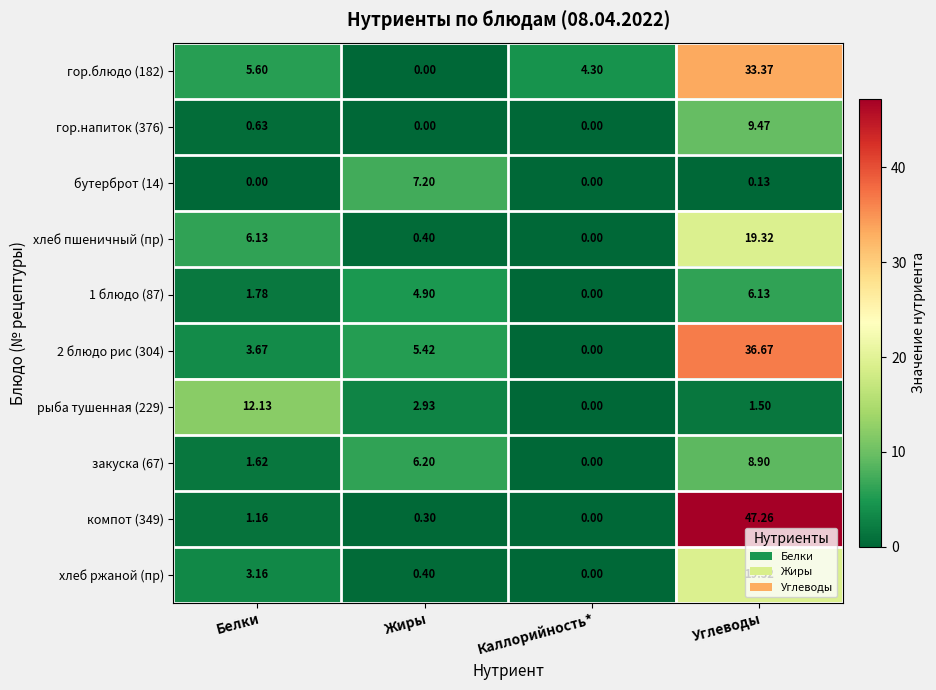

Count the number of categories in the chart.

4